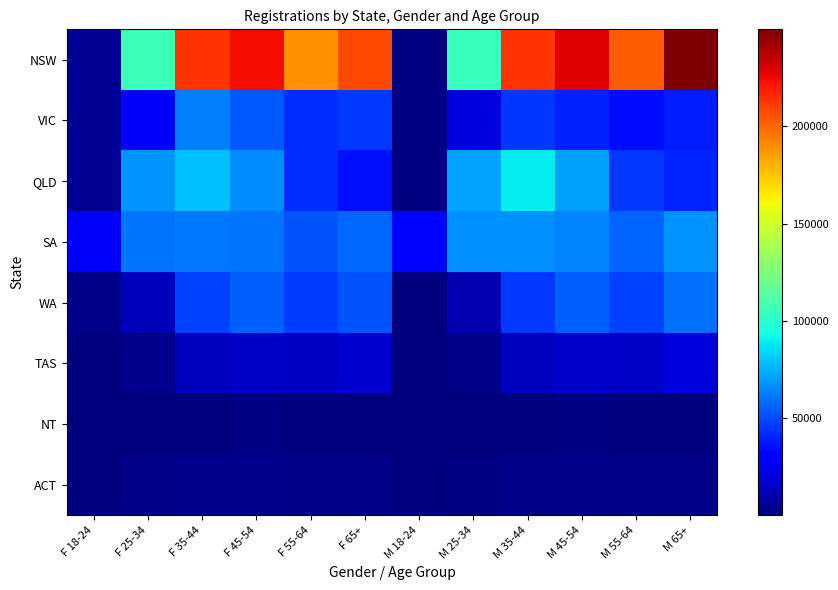

What is the spread (max minus min) of values at F 55-64?

188564